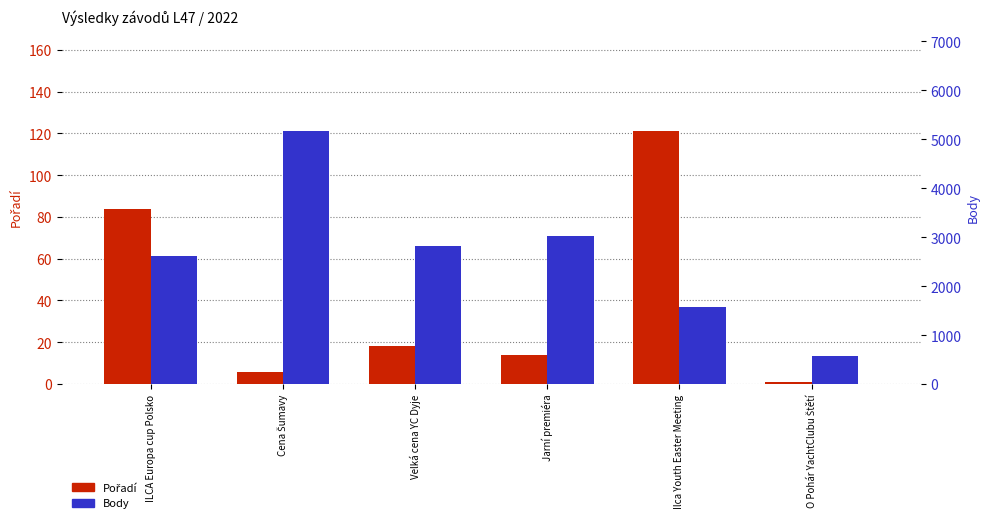

Rank the categories by Pořadí value from highest to lowest.

Ilca Youth Easter Meeting, ILCA Europa cup Polsko, Velká cena YC Dyje, Jarní premiéra, Cena Šumavy, O Pohár YachtClubu Štětí